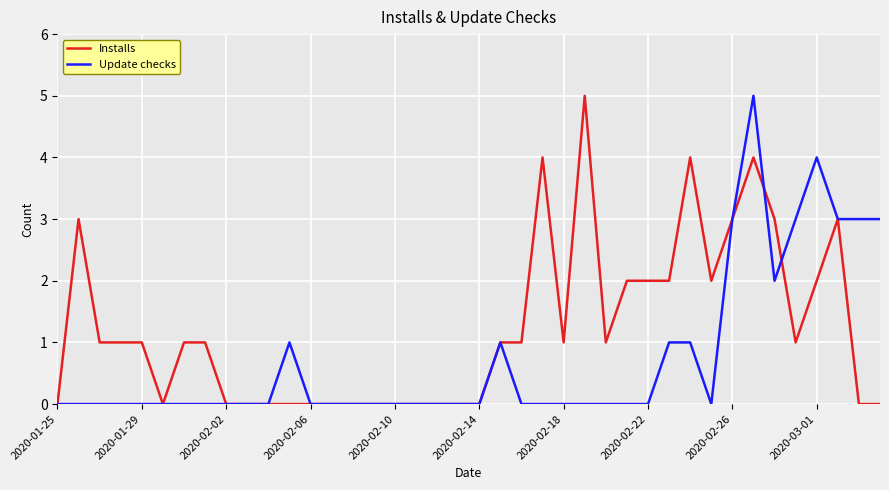

What is the difference between the maximum and minimum values in the Update checks series?

5